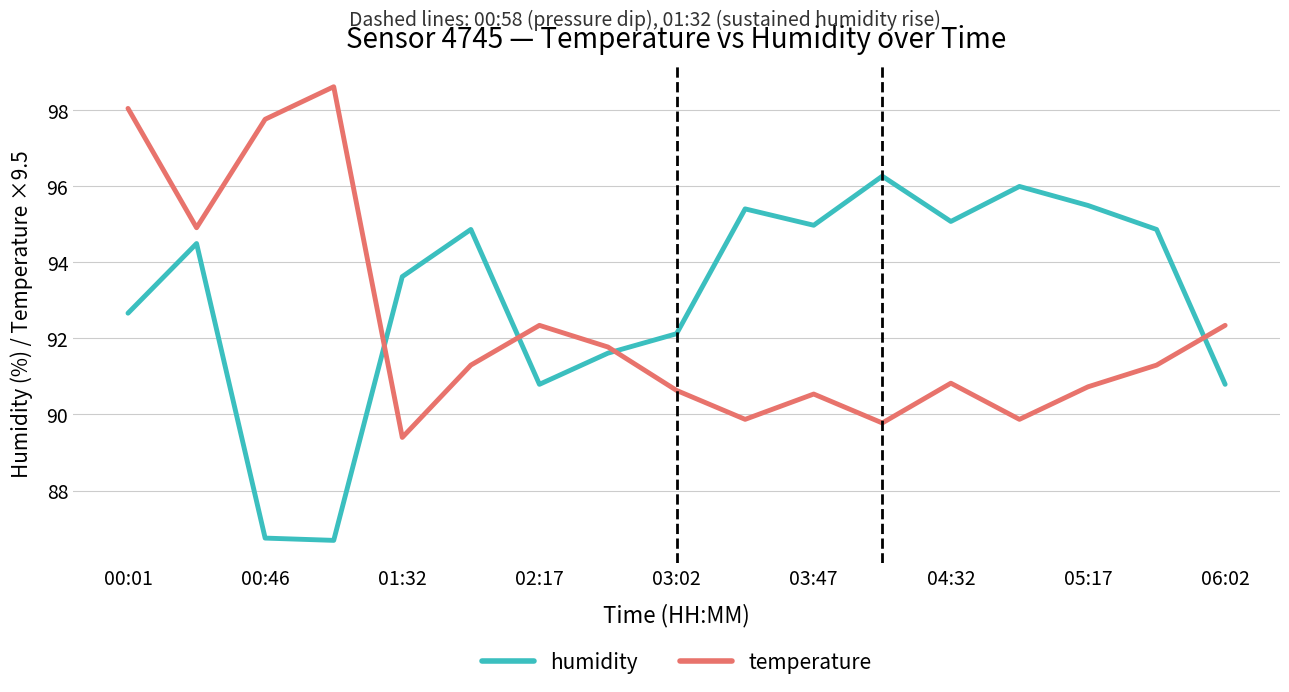

Which series has the largest range (max minus min)?

humidity